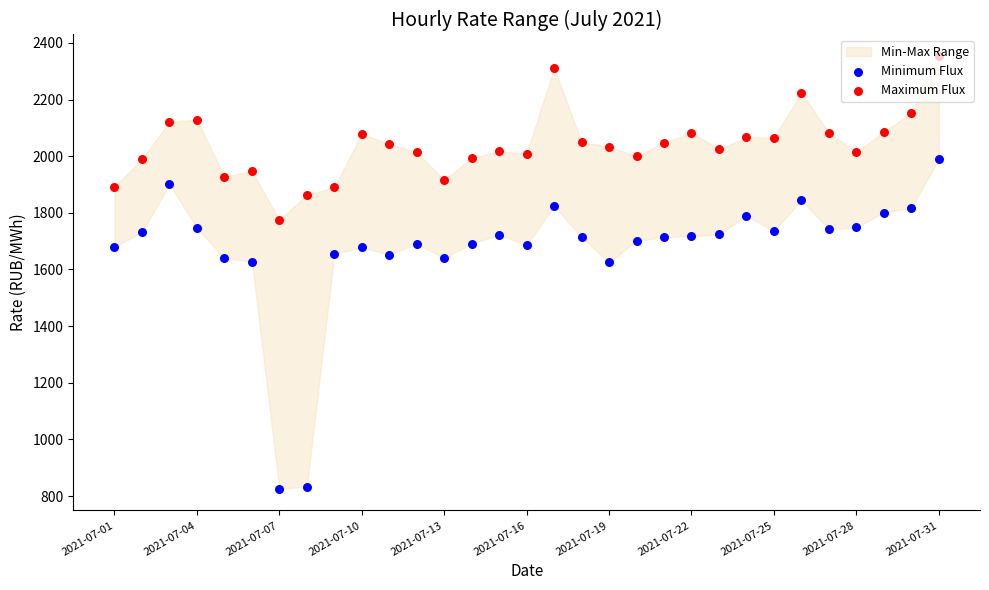

Which series has the largest total across all categories?

Maximum Flux